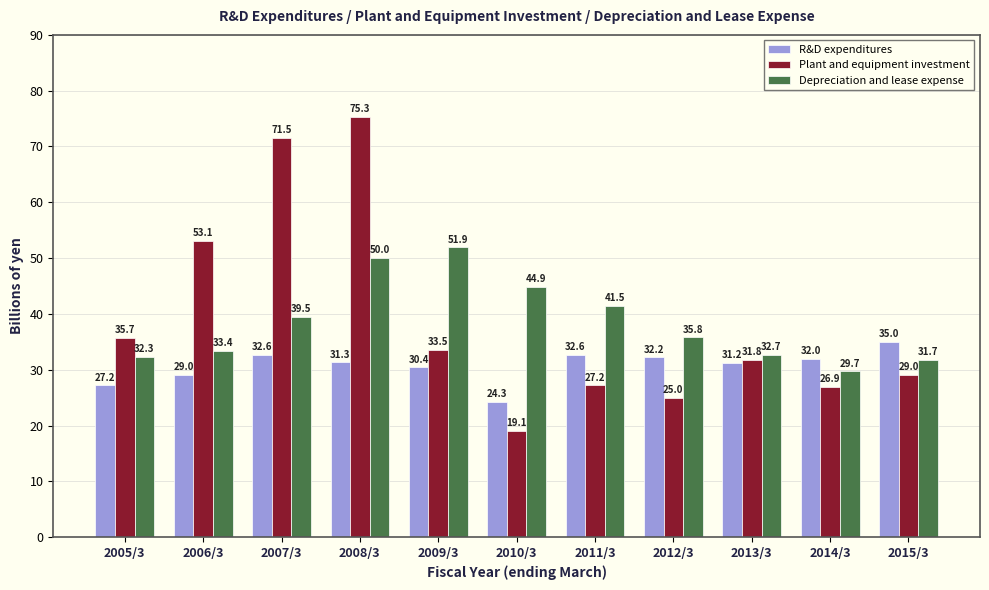

What is the highest value of the Plant and equipment investment series?

75.3